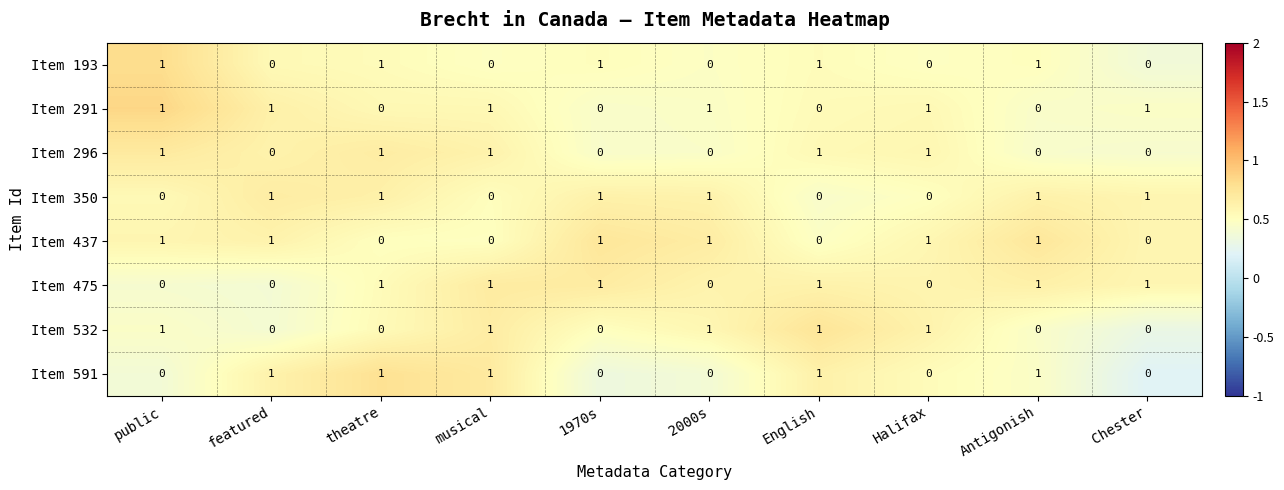

How many Item 350 values are between 0 and 1?

10